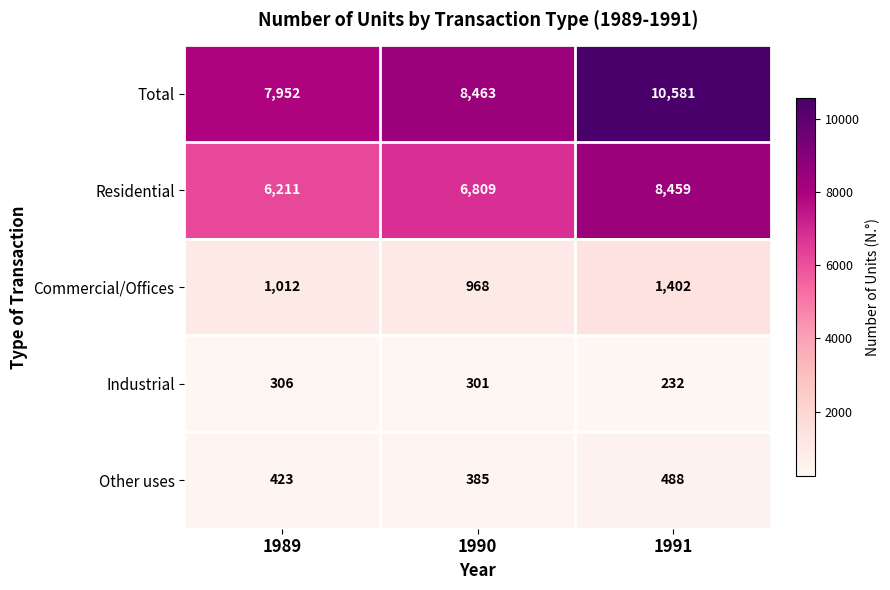

What is the average value of the Other uses series?

432